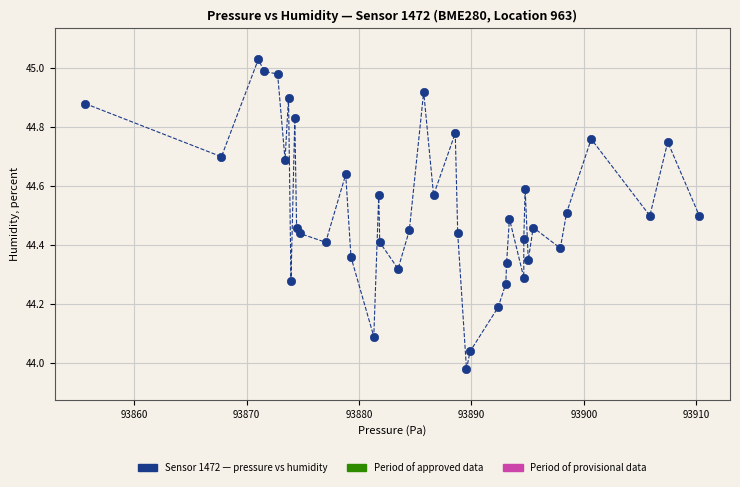

What is the range of X values (max minus min)?

54.6